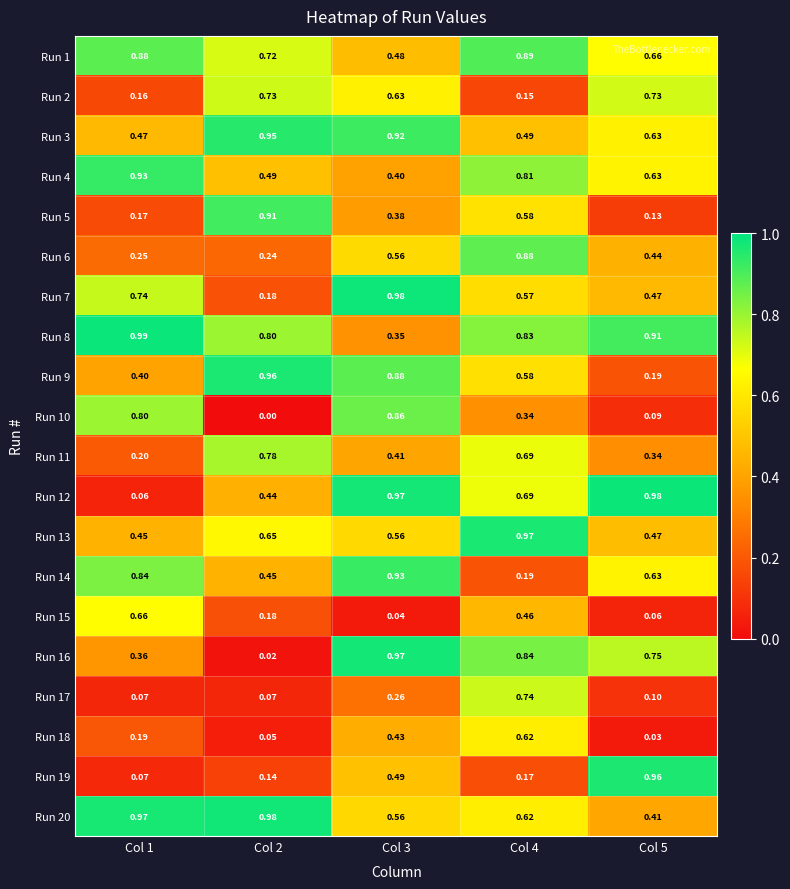

Reading left to right, transcribe all the data shown in this chart.

Run 1: Col 1=0.9	Col 2=0.7	Col 3=0.5	Col 4=0.9	Col 5=0.7
Run 2: Col 1=0.2	Col 2=0.7	Col 3=0.6	Col 4=0.1	Col 5=0.7
Run 3: Col 1=0.5	Col 2=0.9	Col 3=0.9	Col 4=0.5	Col 5=0.6
Run 4: Col 1=0.9	Col 2=0.5	Col 3=0.4	Col 4=0.8	Col 5=0.6
Run 5: Col 1=0.2	Col 2=0.9	Col 3=0.4	Col 4=0.6	Col 5=0.1
Run 6: Col 1=0.2	Col 2=0.2	Col 3=0.6	Col 4=0.9	Col 5=0.4
Run 7: Col 1=0.7	Col 2=0.2	Col 3=1.0	Col 4=0.6	Col 5=0.5
Run 8: Col 1=1.0	Col 2=0.8	Col 3=0.3	Col 4=0.8	Col 5=0.9
Run 9: Col 1=0.4	Col 2=1.0	Col 3=0.9	Col 4=0.6	Col 5=0.2
Run 10: Col 1=0.8	Col 2=0.0	Col 3=0.9	Col 4=0.3	Col 5=0.1
Run 11: Col 1=0.2	Col 2=0.8	Col 3=0.4	Col 4=0.7	Col 5=0.3
Run 12: Col 1=0.1	Col 2=0.4	Col 3=1.0	Col 4=0.7	Col 5=1.0
Run 13: Col 1=0.5	Col 2=0.7	Col 3=0.6	Col 4=1.0	Col 5=0.5
Run 14: Col 1=0.8	Col 2=0.5	Col 3=0.9	Col 4=0.2	Col 5=0.6
Run 15: Col 1=0.7	Col 2=0.2	Col 3=0.0	Col 4=0.5	Col 5=0.1
Run 16: Col 1=0.4	Col 2=0.0	Col 3=1.0	Col 4=0.8	Col 5=0.8
Run 17: Col 1=0.1	Col 2=0.1	Col 3=0.3	Col 4=0.7	Col 5=0.1
Run 18: Col 1=0.2	Col 2=0.1	Col 3=0.4	Col 4=0.6	Col 5=0.0
Run 19: Col 1=0.1	Col 2=0.1	Col 3=0.5	Col 4=0.2	Col 5=1.0
Run 20: Col 1=1.0	Col 2=1.0	Col 3=0.6	Col 4=0.6	Col 5=0.4